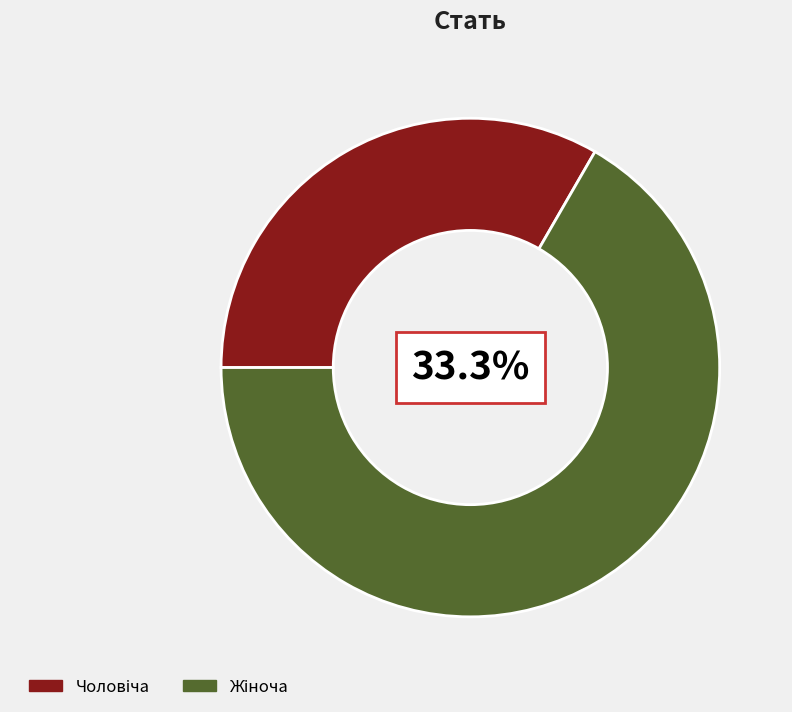

To the nearest percent, what is the difference between the Жіноча and Чоловіча slice percentages?

33%